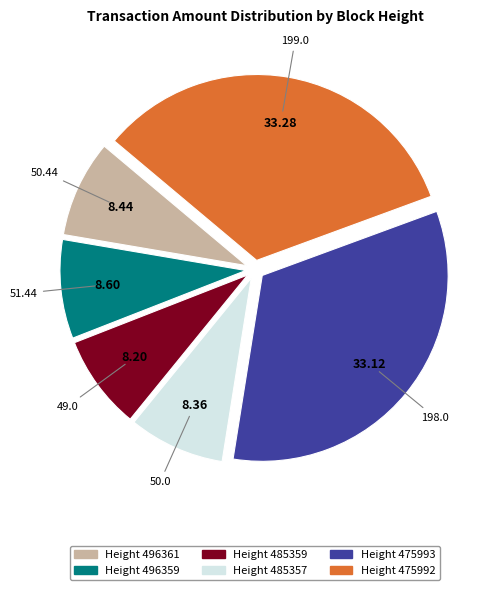

Is there a majority slice in this chart?

No